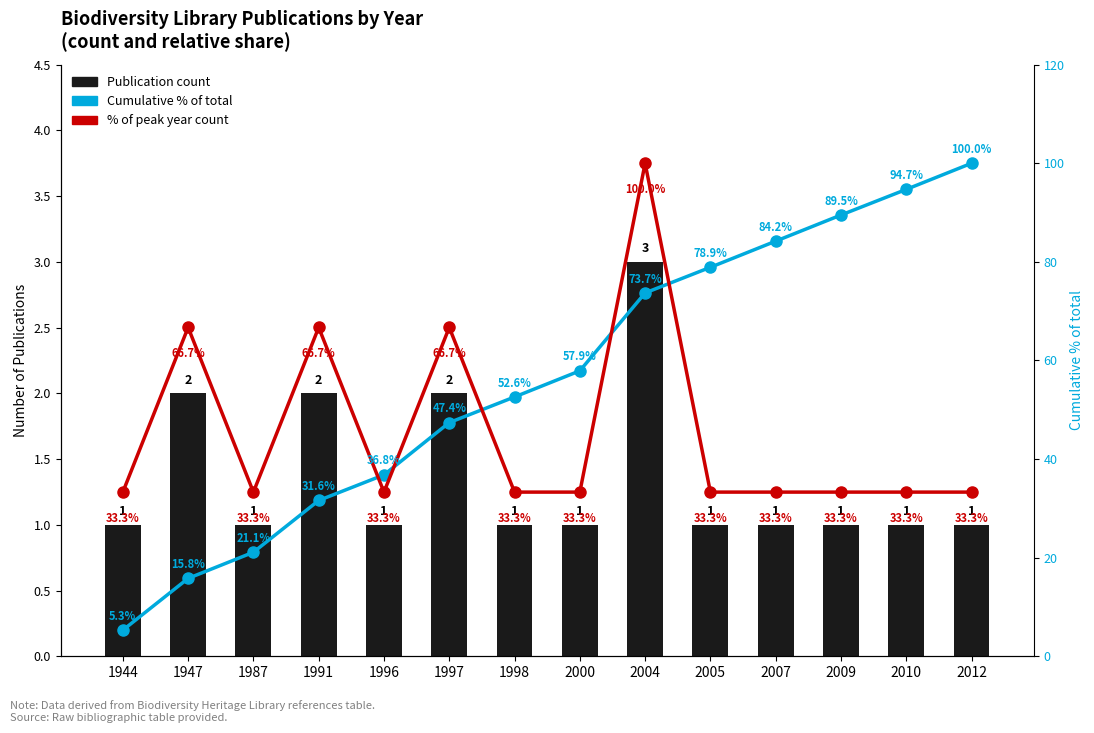

Reading left to right, what are all the values shown in this chart?

Publication count: 1.0	2.0	1.0	2.0	1.0	2.0	1.0	1.0	3.0	1.0	1.0	1.0	1.0	1.0
% of total (cumulative): 5.3	15.8	21.1	31.6	36.8	47.4	52.6	57.9	73.7	78.9	84.2	89.5	94.7	100.0
% of peak count: 33.3	66.7	33.3	66.7	33.3	66.7	33.3	33.3	100.0	33.3	33.3	33.3	33.3	33.3